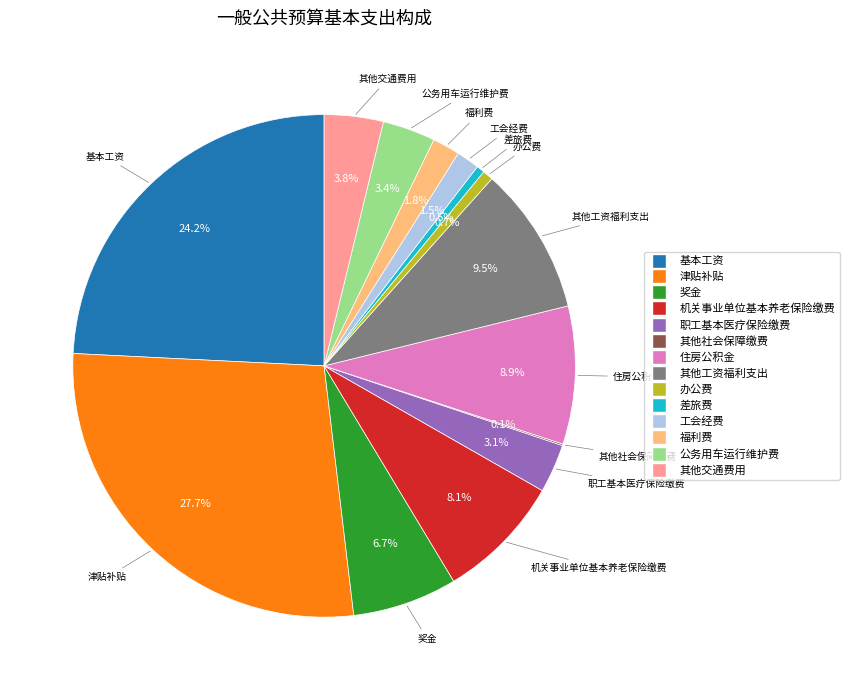

Do 差旅费 and 基本工资 together represent more than half of the pie?

No